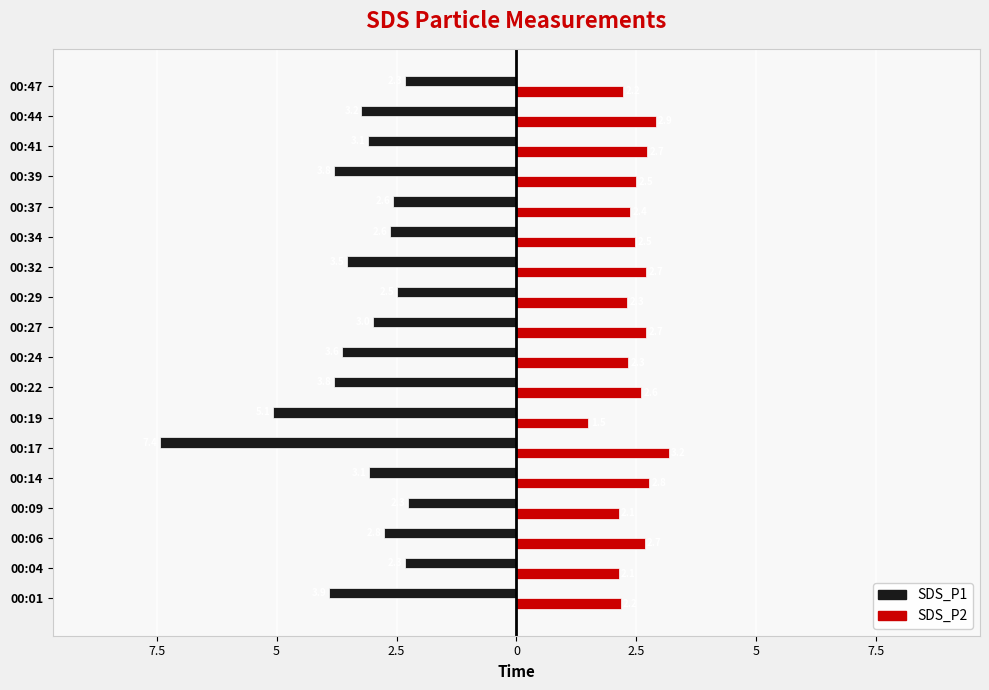

Reading left to right, what are all the values shown in this chart?

SDS_P1: -3.9	-2.3	-2.8	-2.3	-3.1	-7.4	-5.1	-3.8	-3.6	-3.0	-2.5	-3.5	-2.6	-2.6	-3.8	-3.1	-3.2	-2.3
SDS_P2: 2.2	2.1	2.7	2.1	2.8	3.2	1.5	2.6	2.3	2.7	2.3	2.7	2.5	2.4	2.5	2.7	2.9	2.2